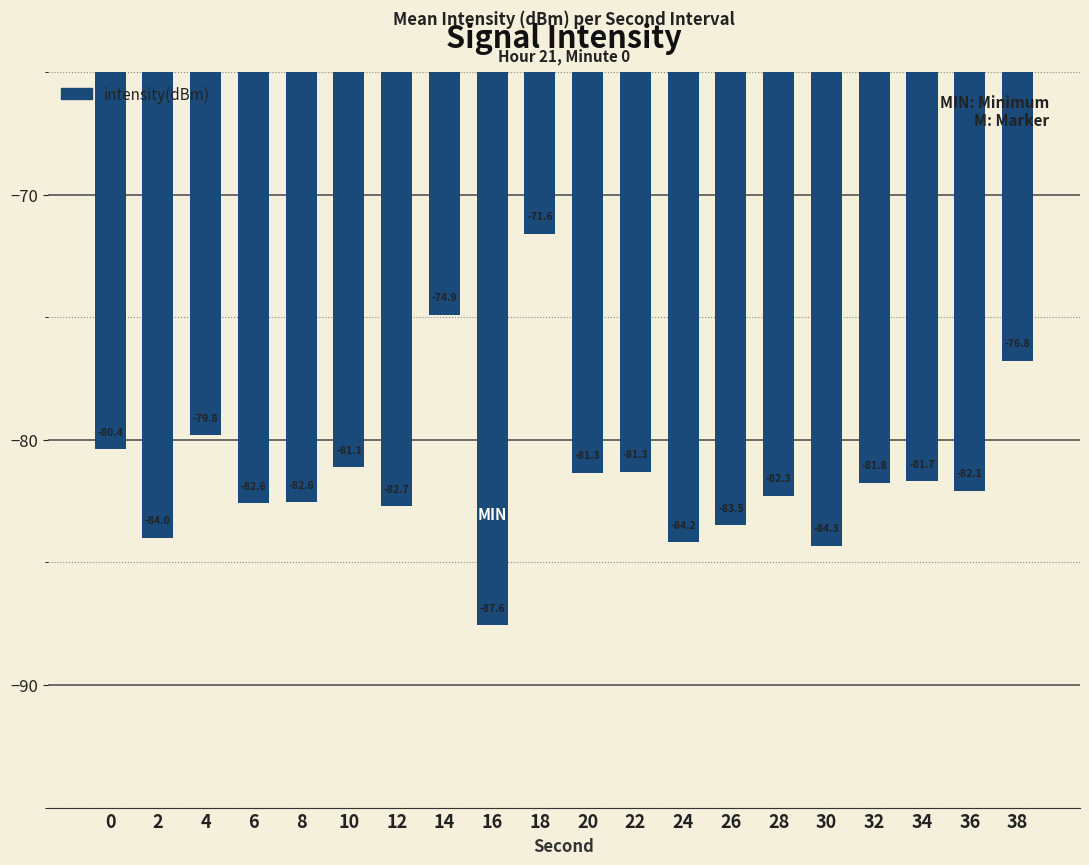

What is the average value?

-81.3